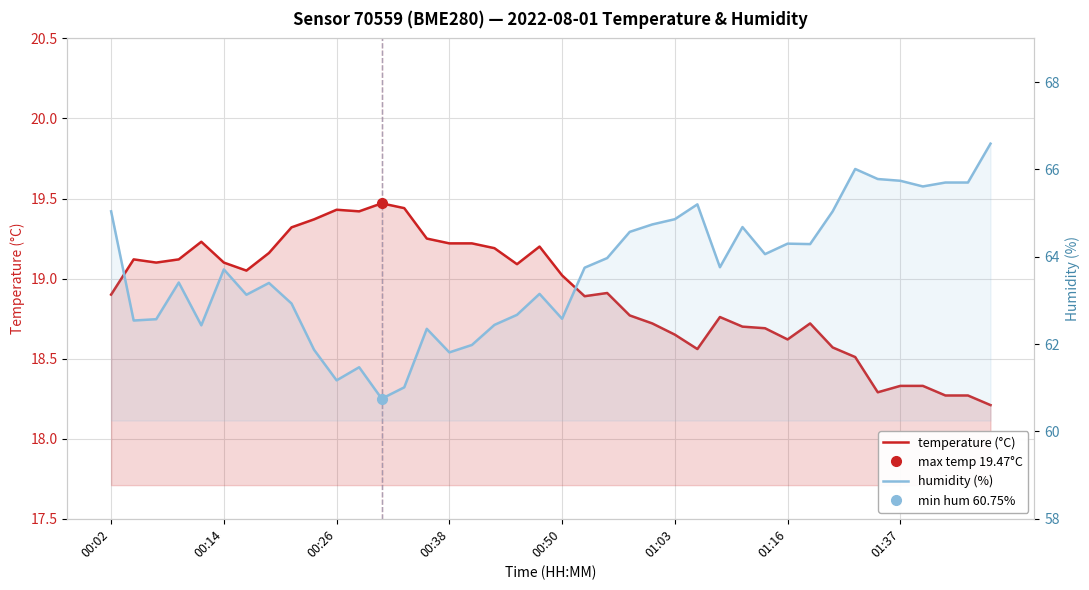

Count the number of data series in this chart.

2